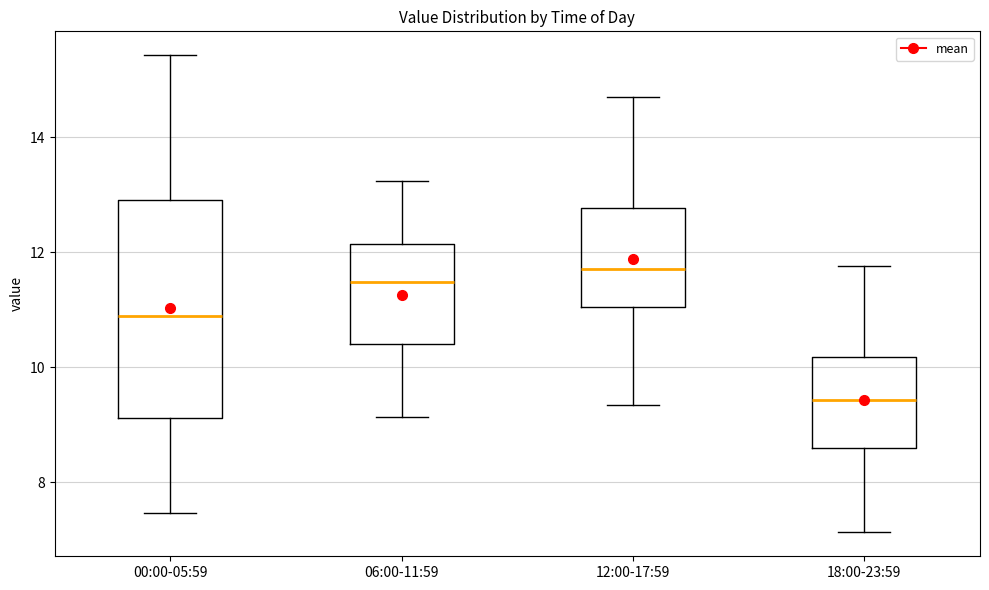

Comparing the boxes themselves (not the whiskers), which one is the tallest?

00:00-05:59